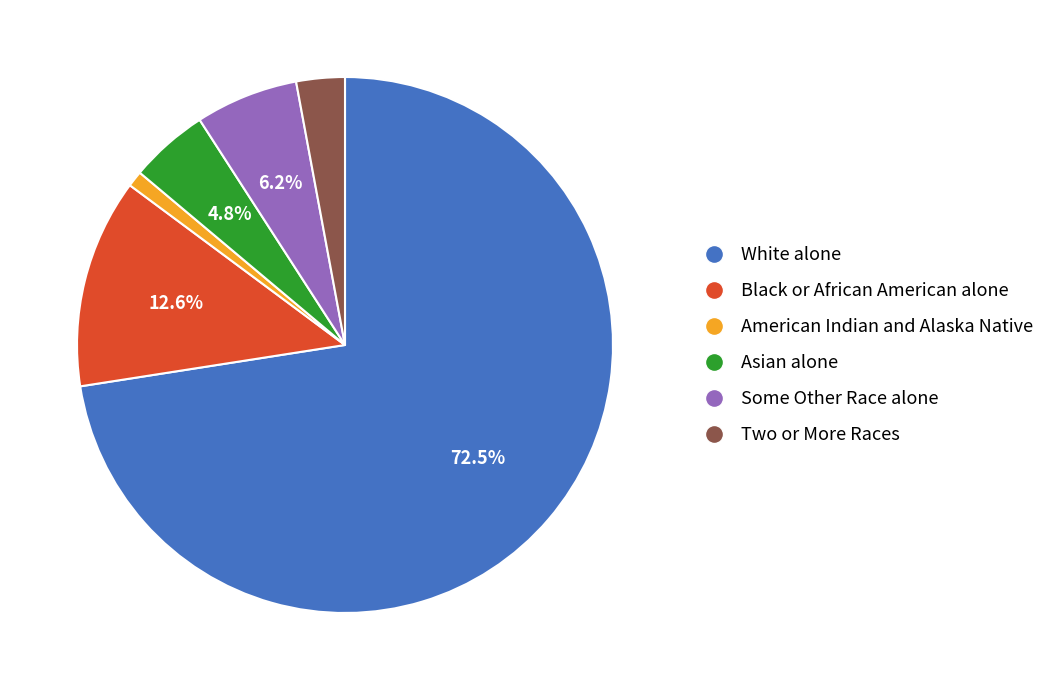

What is the ratio of the value at Two or More Races to the value at Some Other Race alone?

0.5